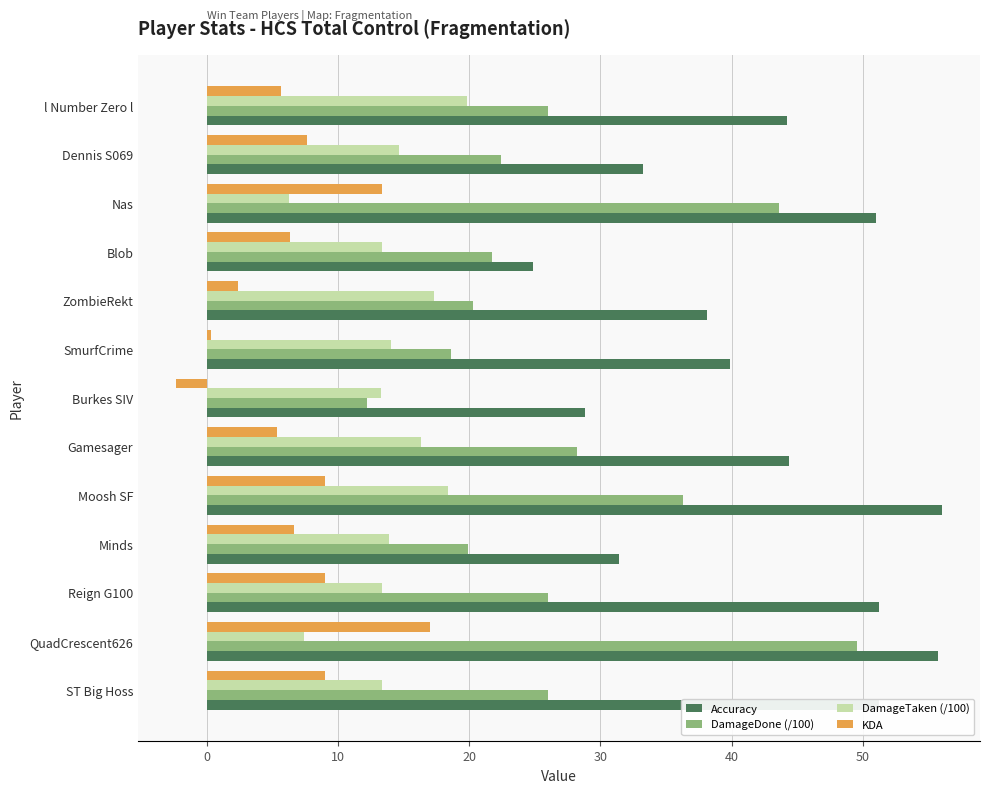

What is the difference between the second highest and minimum values in the Accuracy series?

30.9